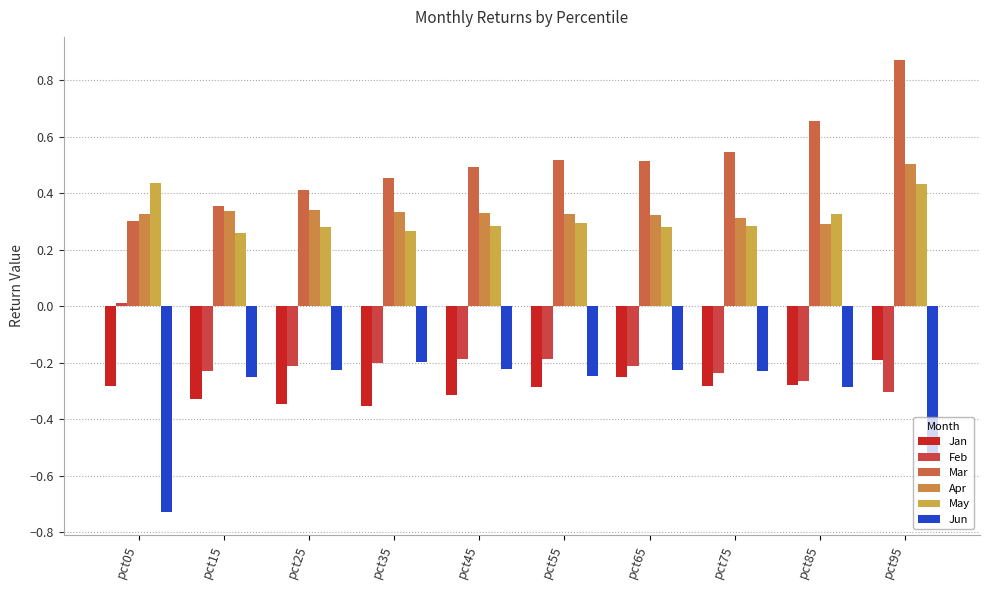

Reading right to left, extract all data points from this chart.

Jan: -0.2	-0.3	-0.3	-0.3	-0.3	-0.3	-0.4	-0.3	-0.3	-0.3
Feb: -0.3	-0.3	-0.2	-0.2	-0.2	-0.2	-0.2	-0.2	-0.2	0.0
Mar: 0.9	0.7	0.5	0.5	0.5	0.5	0.5	0.4	0.4	0.3
Apr: 0.5	0.3	0.3	0.3	0.3	0.3	0.3	0.3	0.3	0.3
May: 0.4	0.3	0.3	0.3	0.3	0.3	0.3	0.3	0.3	0.4
Jun: -0.5	-0.3	-0.2	-0.2	-0.2	-0.2	-0.2	-0.2	-0.3	-0.7